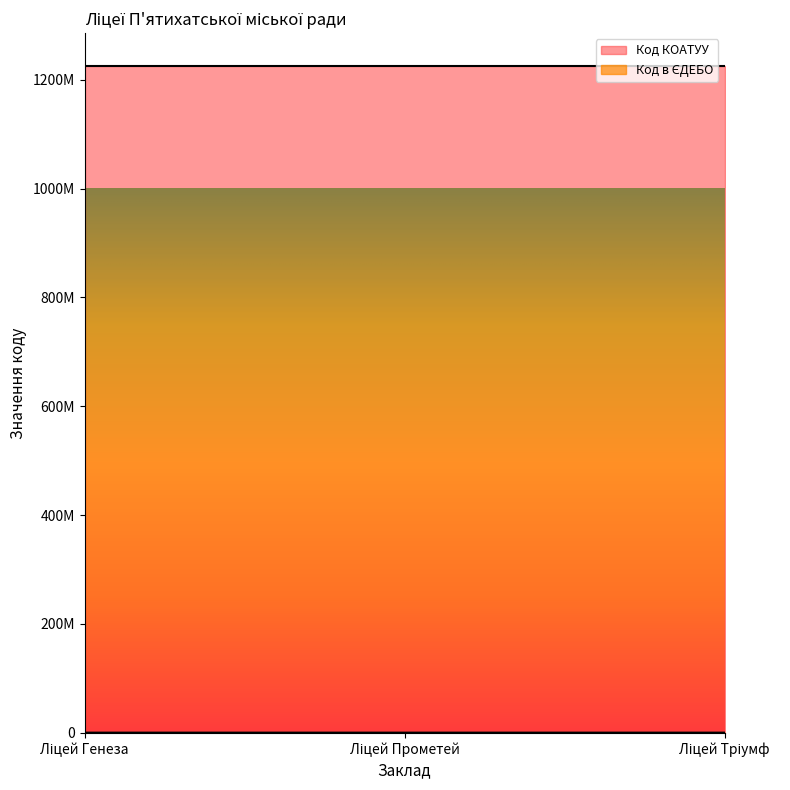

Does the chart display data point markers on the line(s)?

No